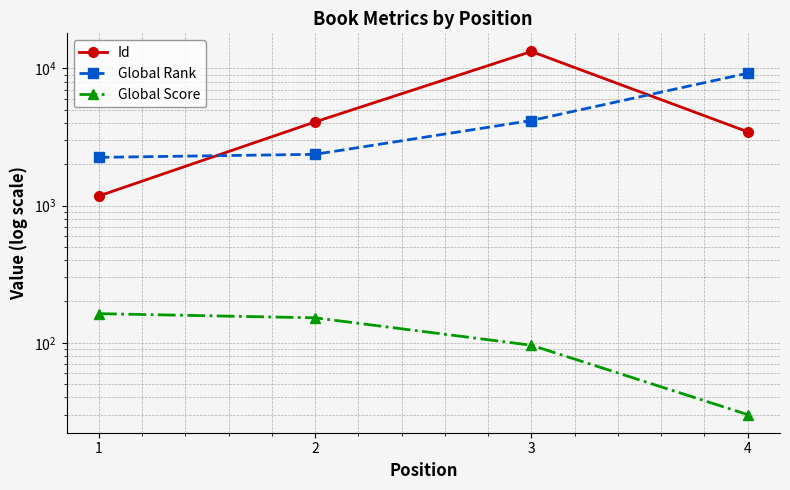

What is the lowest value of the Global Rank series?

2243